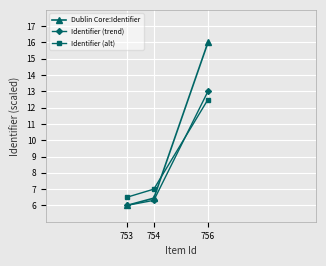

Is it true that Dublin Core:Identifier equals 2.5 at 753?

False